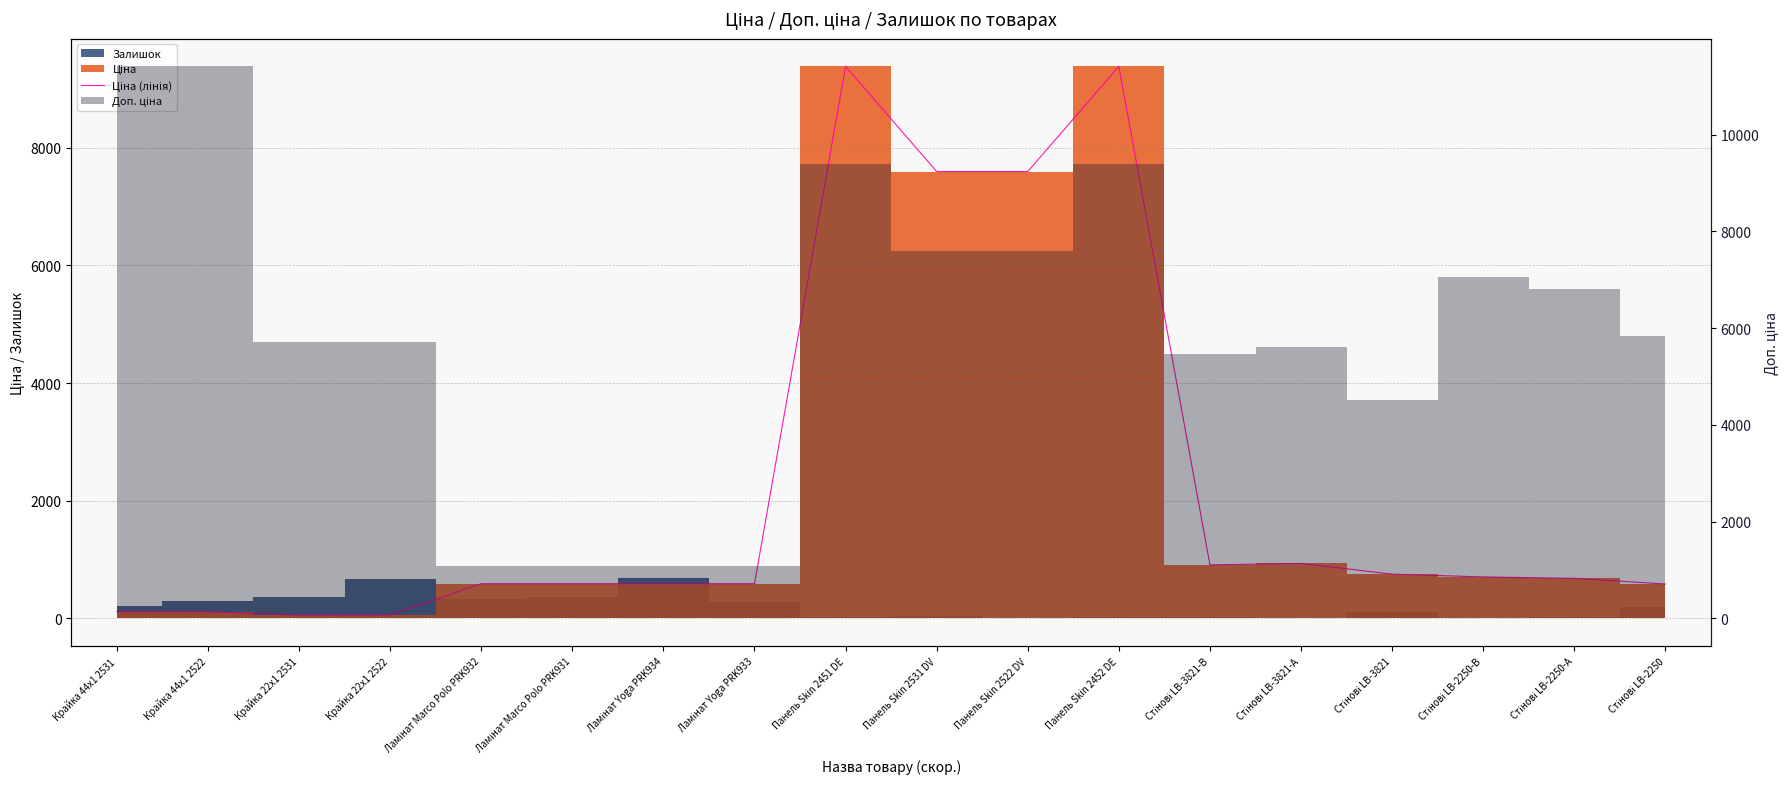

What is the change in value from Ламінат Marco Polo PRK932 to Стінові LB-2250?

-5.5